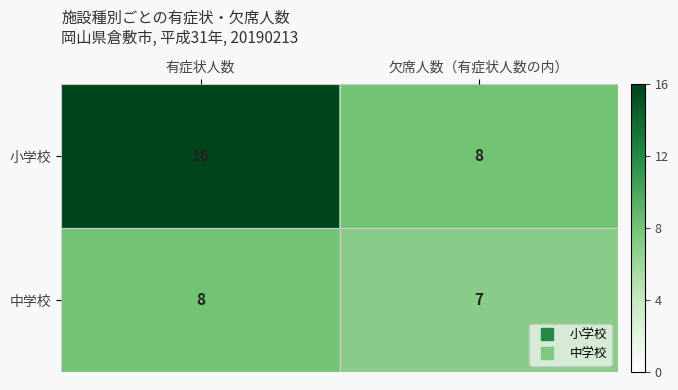

Between 有症状人数 and 欠席人数（有症状人数の内）, which series saw the biggest shift?

小学校